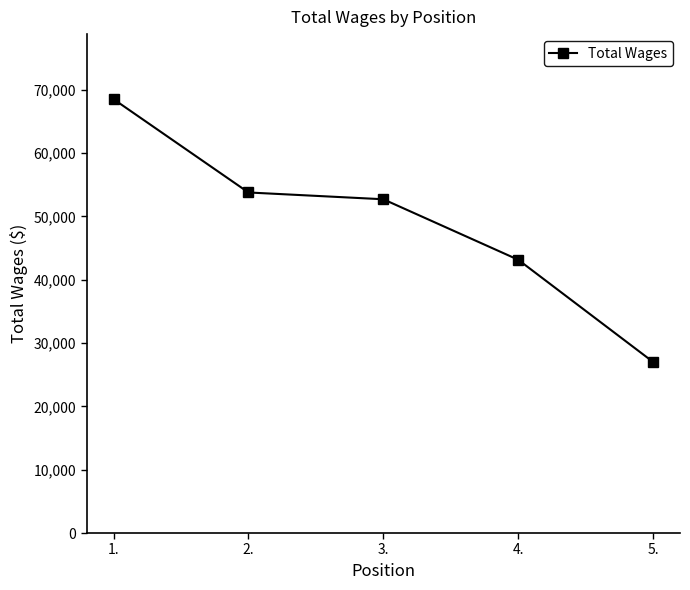

The value at 3. is 75945. True or false?

False